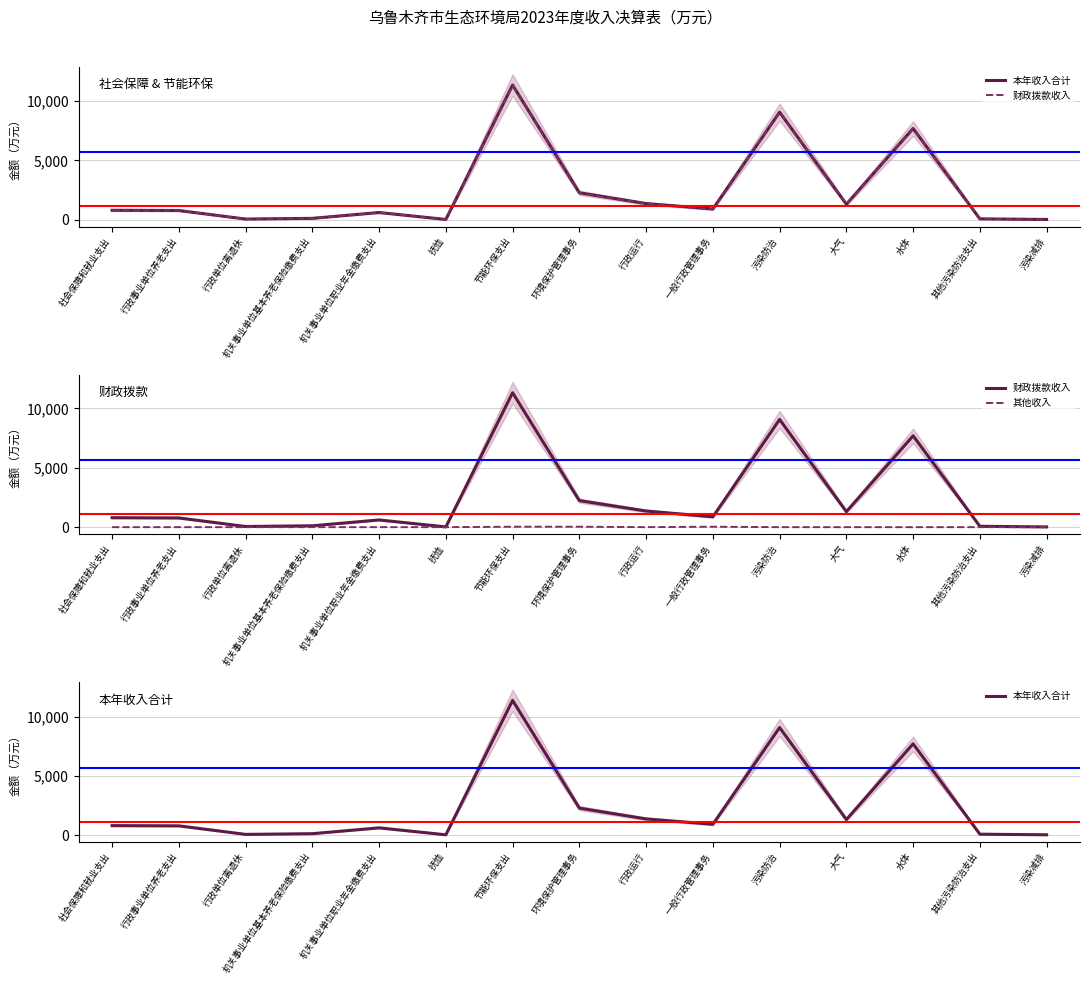

At which category is the sum across all series the highest?

节能环保支出